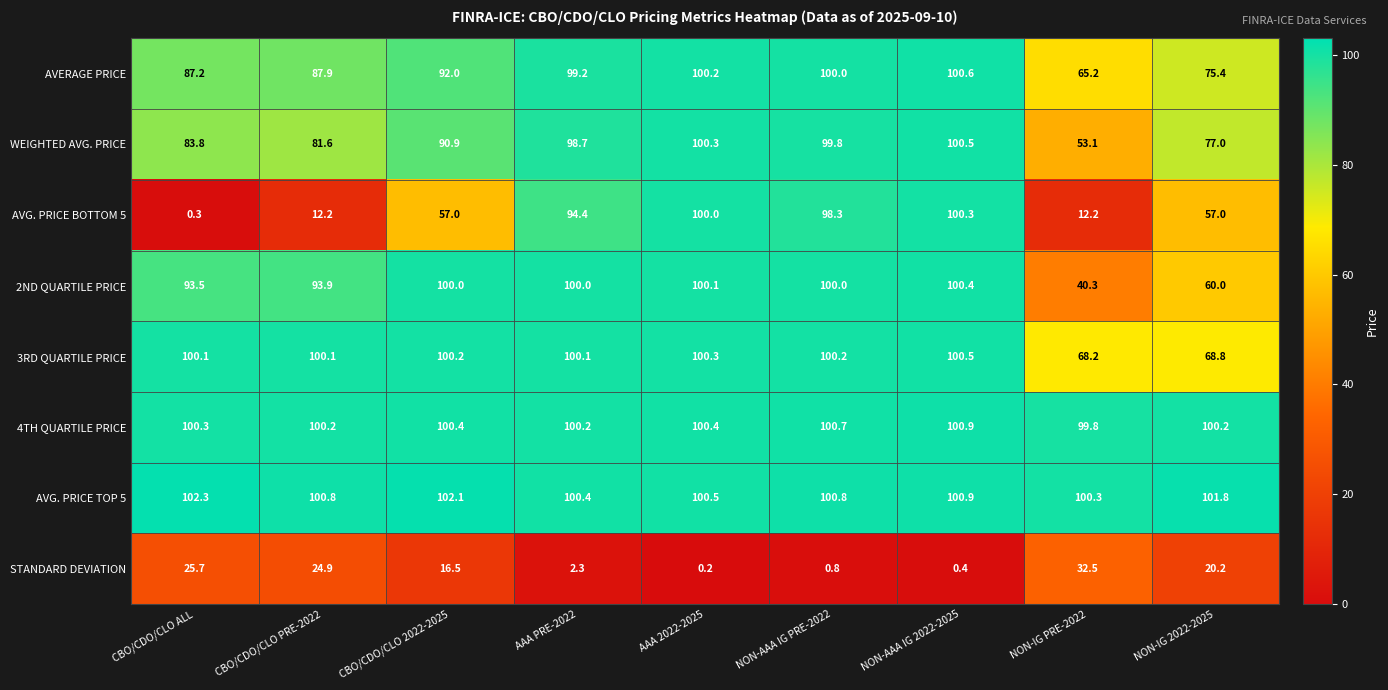

The value of WEIGHTED AVG. PRICE at CBO/CDO/CLO ALL is 122.8. True or false?

False